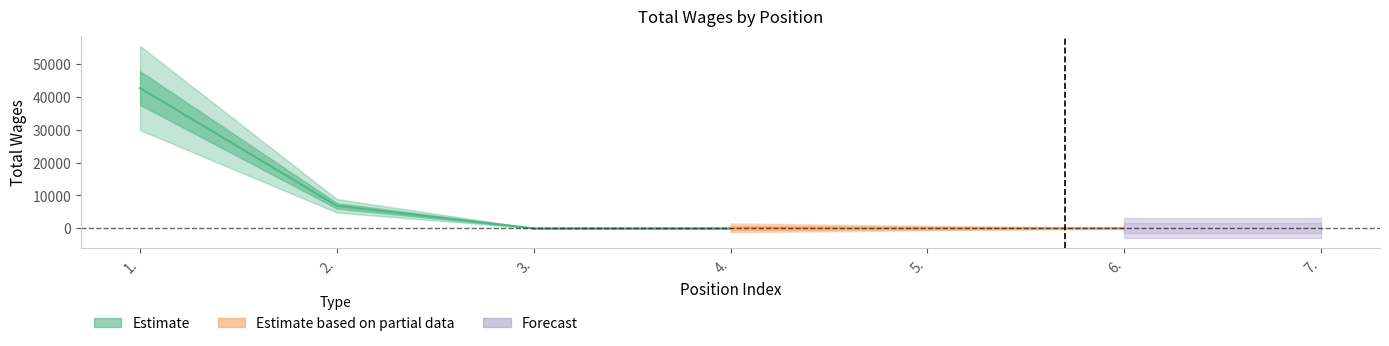

List the labels in order of value, largest first.

1., 2., 3., 4., 5., 6., 7.